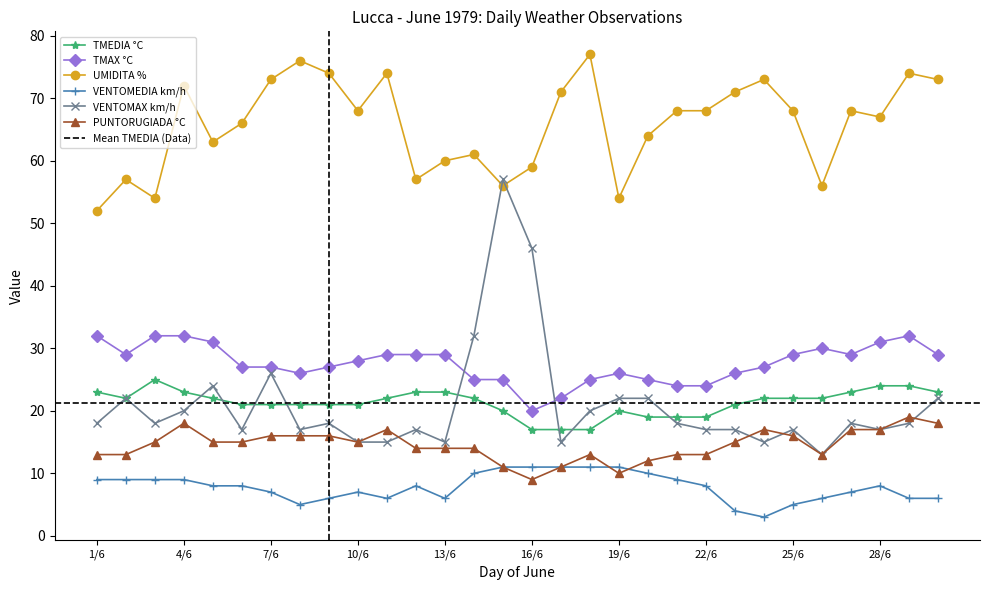

What is the spread (max minus min) of values at 18/6?

66